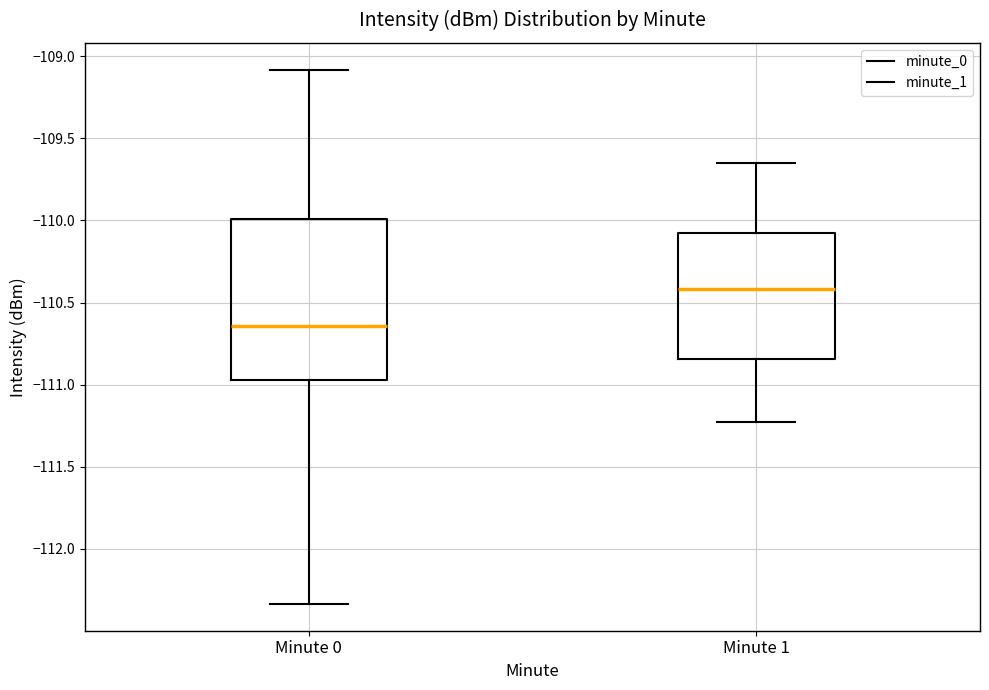

Comparing the boxes themselves (not the whiskers), which one is the tallest?

Minute 0